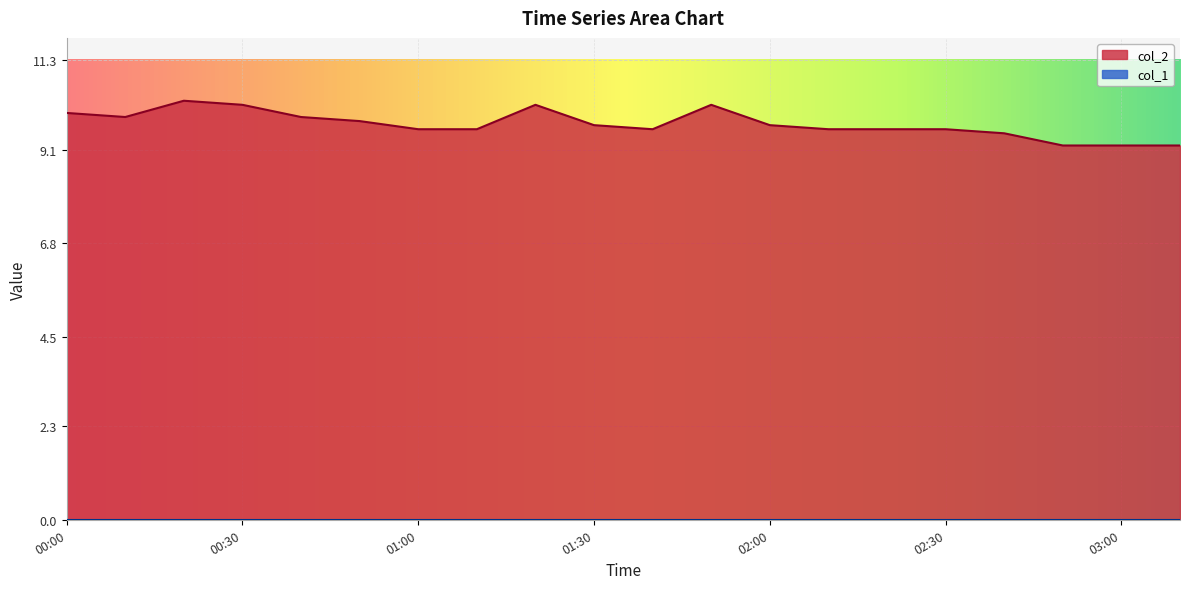

At which category does the data reach its first local valley?

00:10